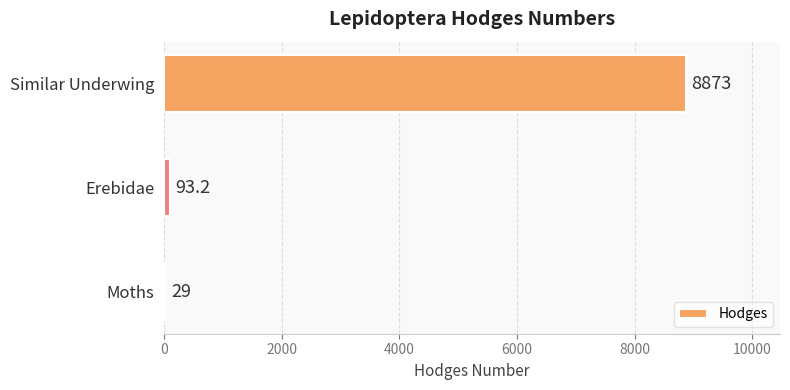

The chart shows a value of 8873.0 at Similar Underwing. True or false?

True